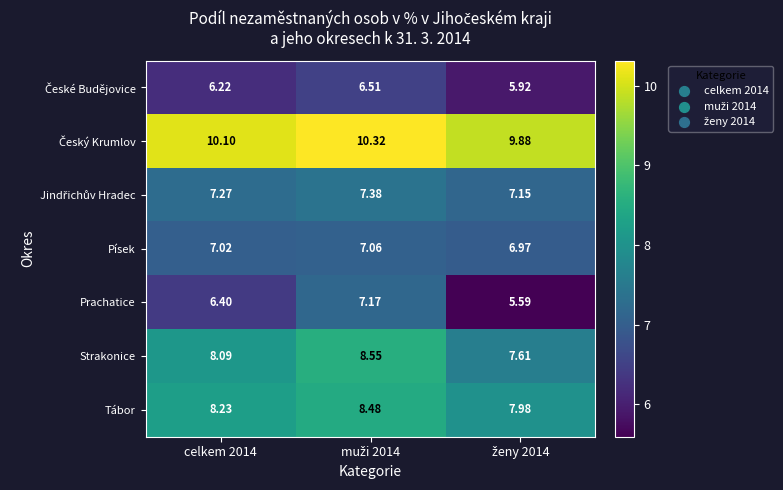

Which series has the largest range (max minus min)?

Prachatice